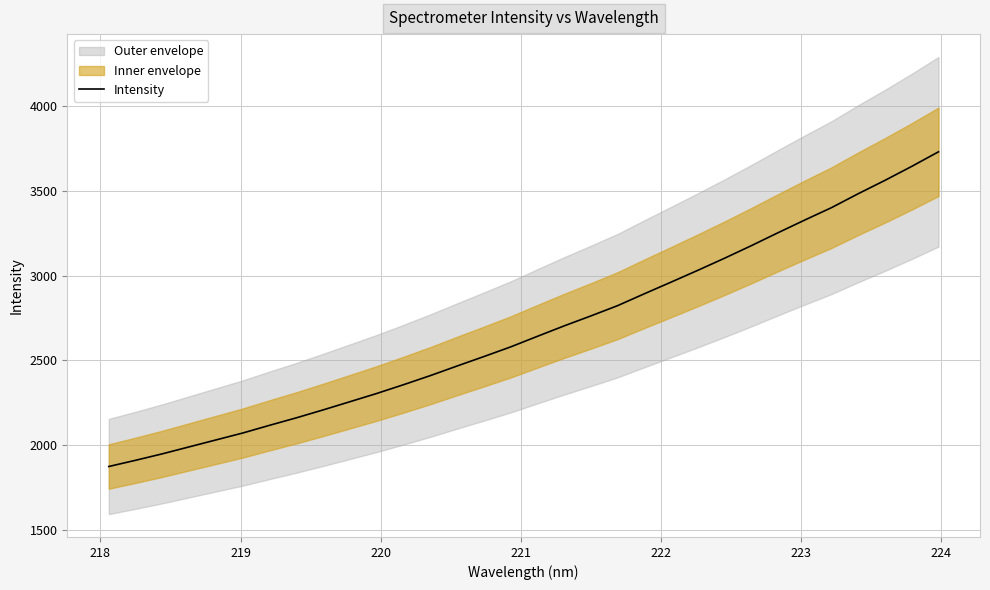

What is the maximum value for Intensity?

3731.0